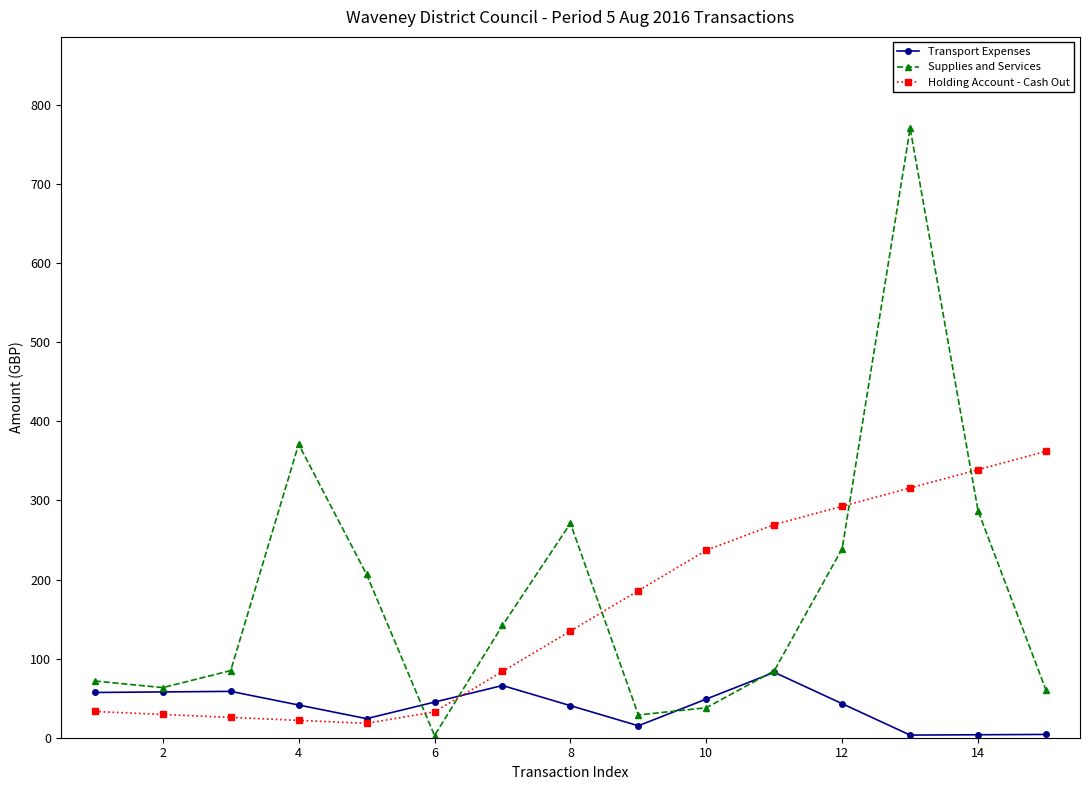

How many data points in Holding Account - Cash Out are less than 134?

7